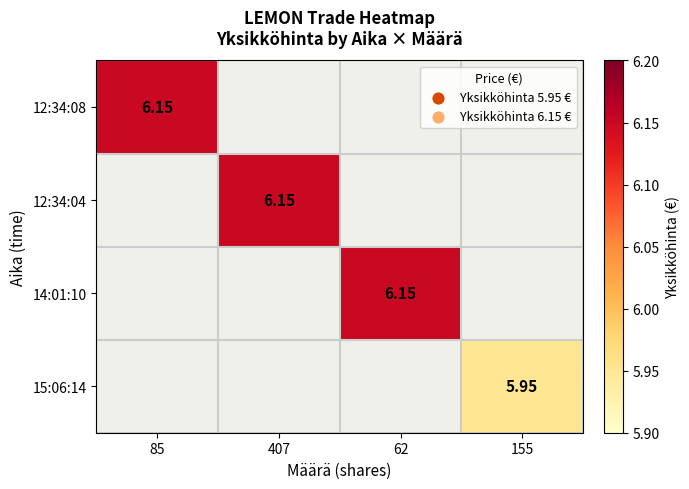

True or false: 12:34:04 has a value of 2.8 at 62.

False